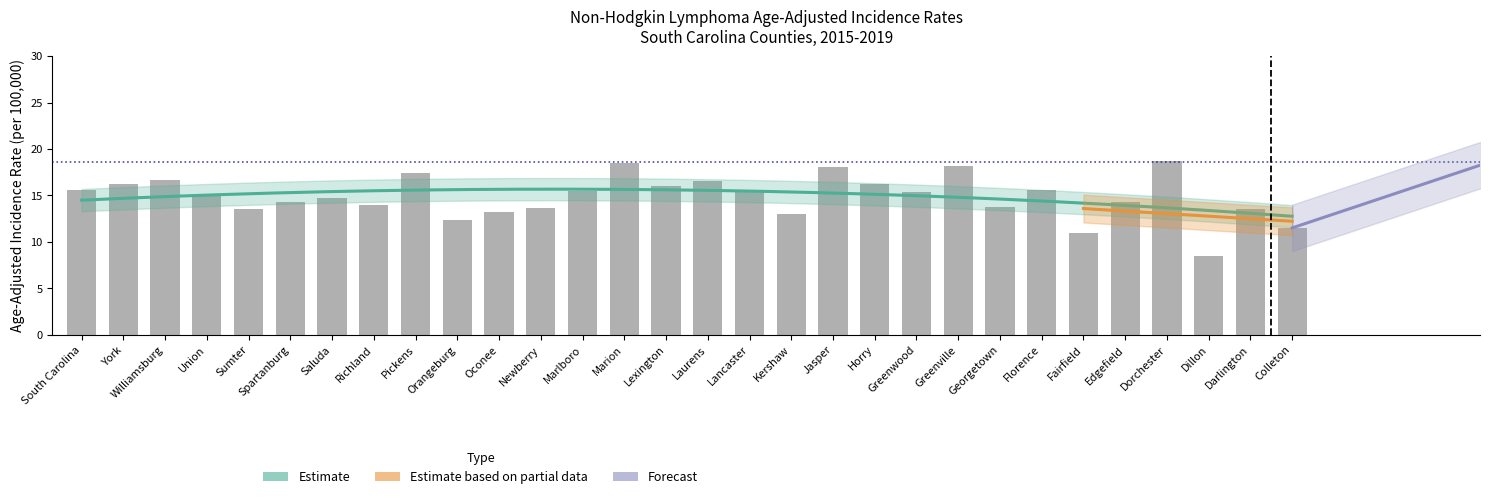

What is the greatest value displayed?

18.7